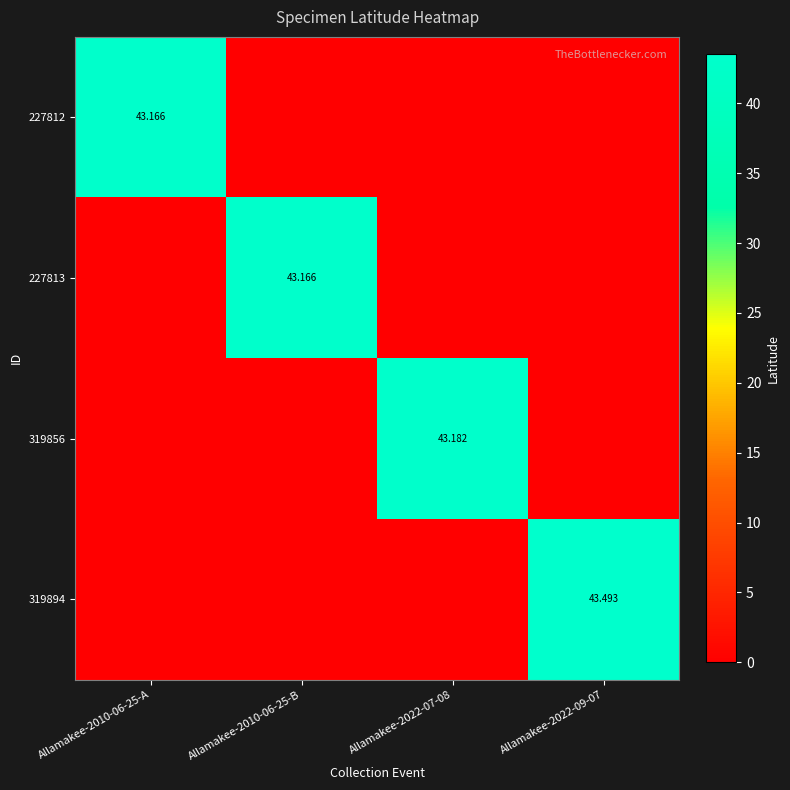

How many positive values does the 319894 series have?

1